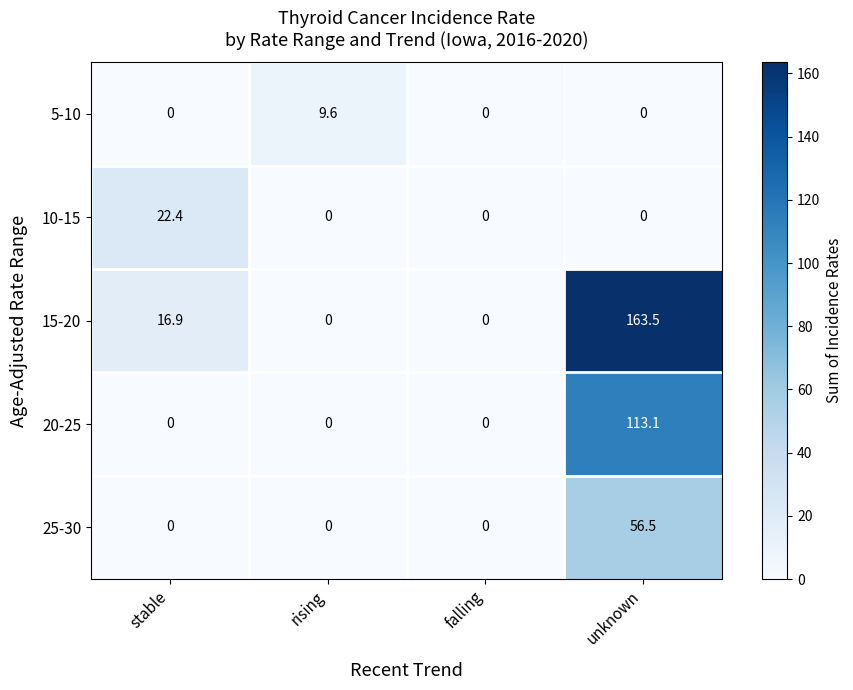

Which label corresponds to the largest value in the chart?

unknown